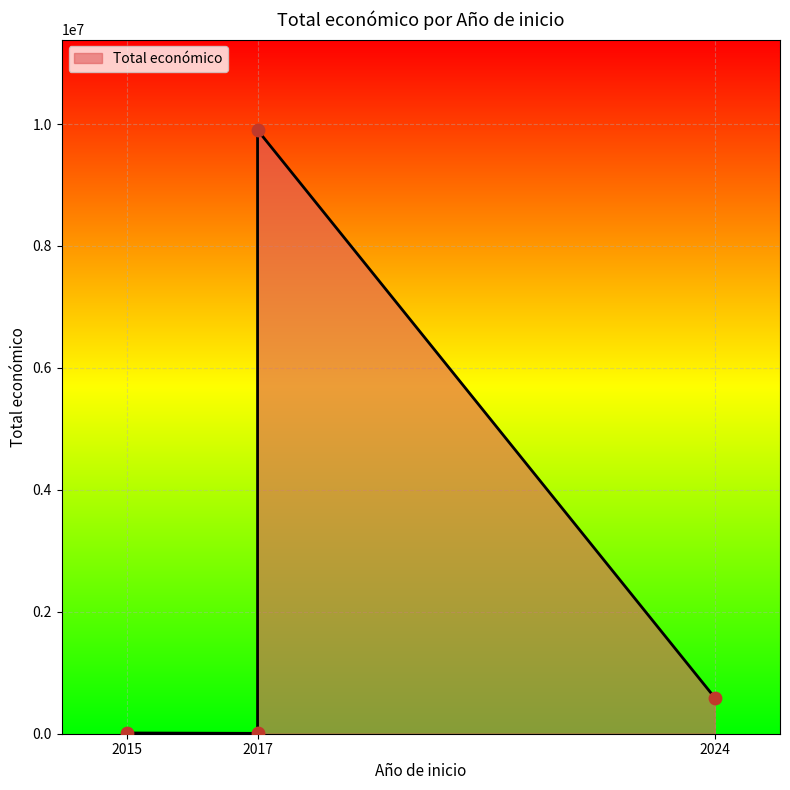

What is the ratio of the value at 2024 to the value at 2017?

99.6